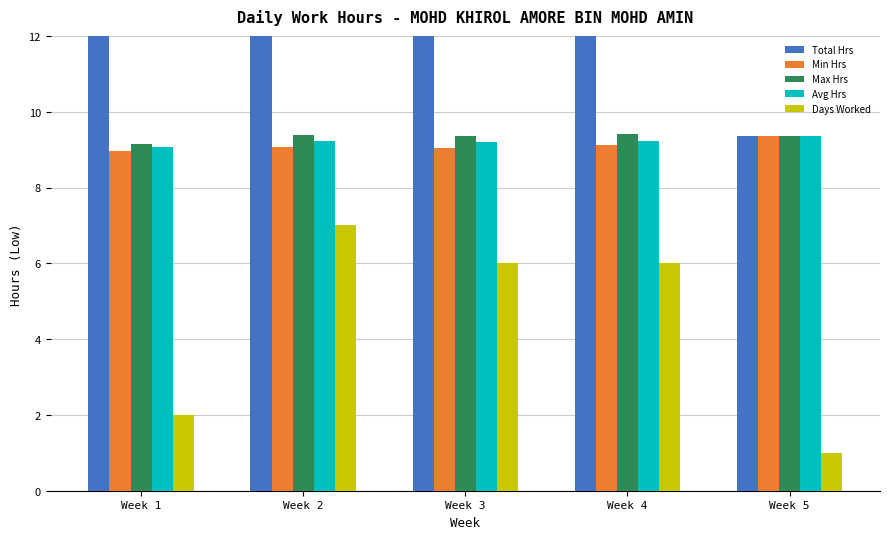

What is the average value of the Total Hrs series?

40.6